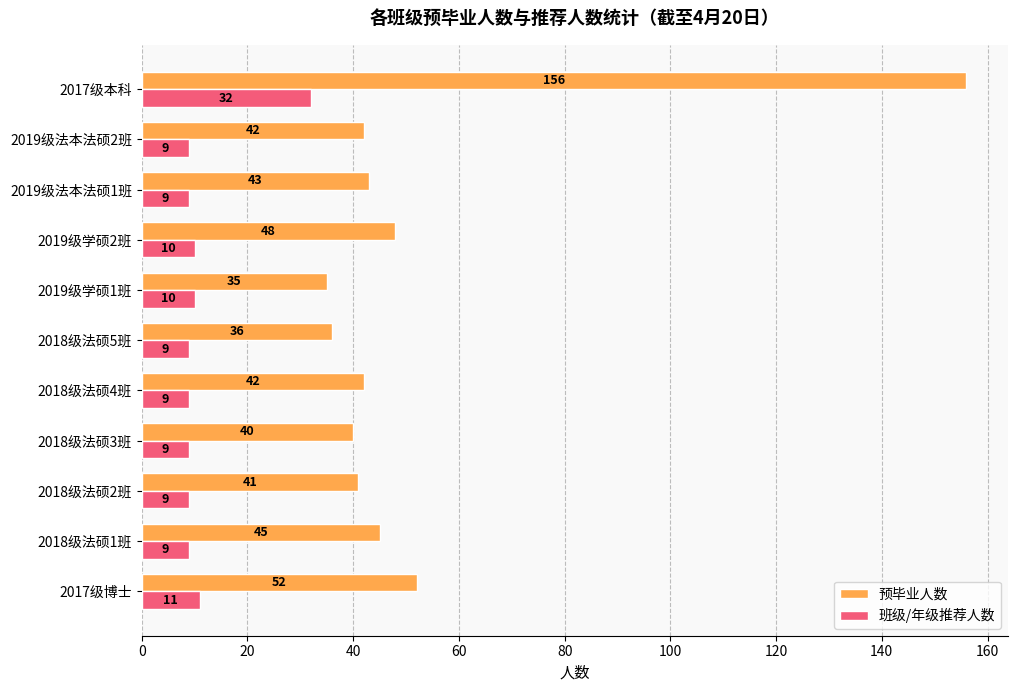

What is the difference between the 班级/年级推荐人数 values at 2017级本科 and 2017级博士?

21